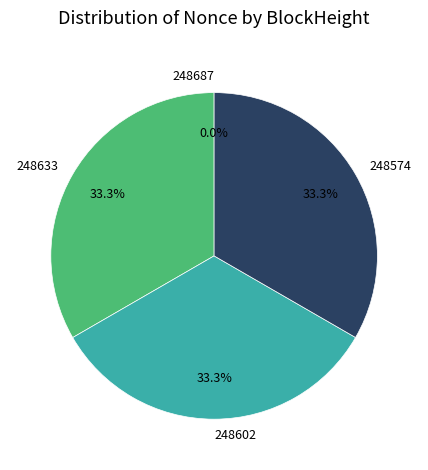

Is there a majority slice in this chart?

No